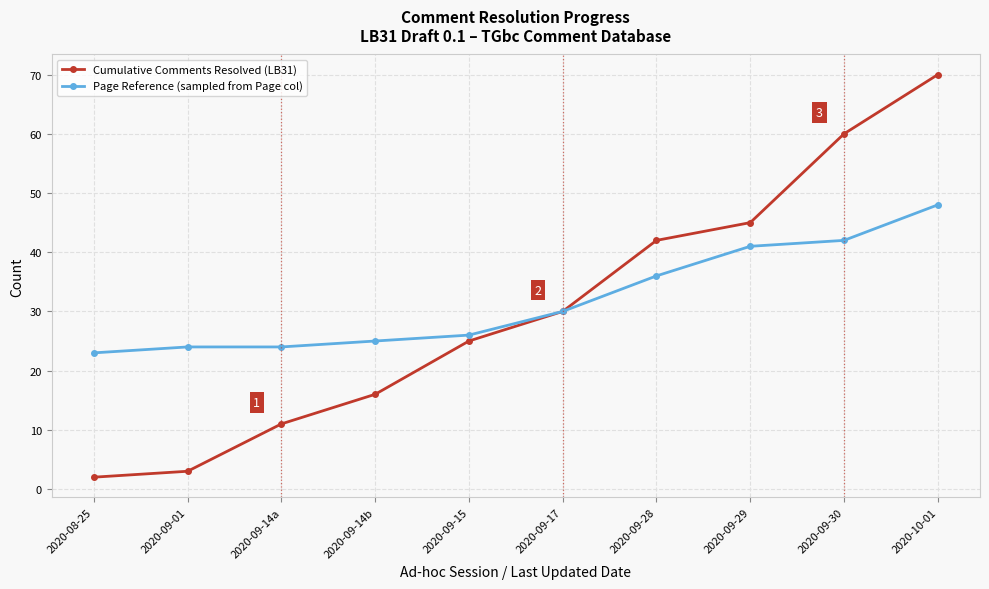

Which series changed the most between 2020-09-15 and 2020-09-30?

Cumulative Comments Resolved (LB31)